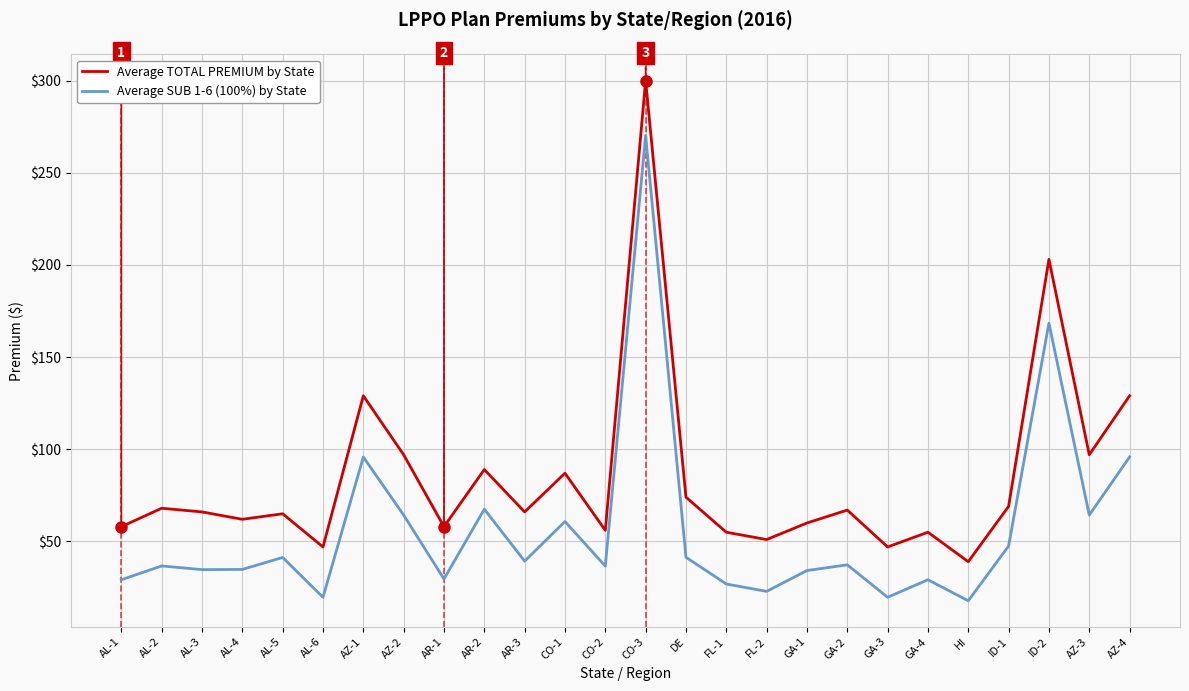

What position from the left is HI?

22